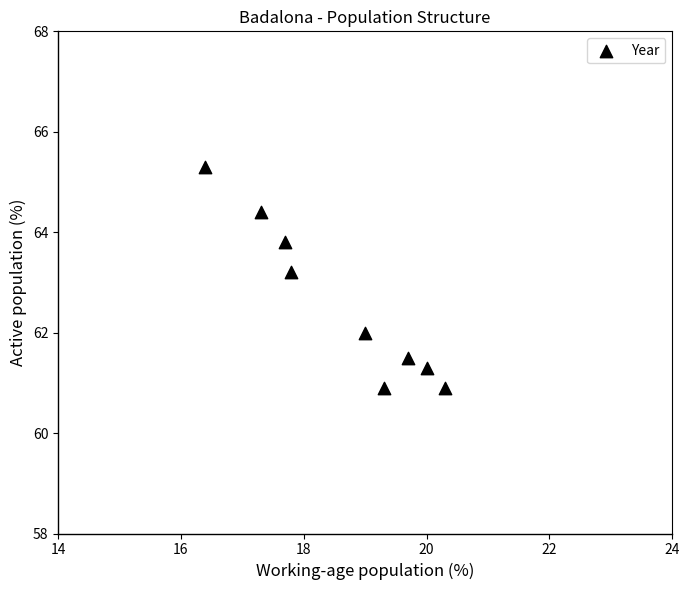

What Y value in the scatter plot is closest to 63?

63.2